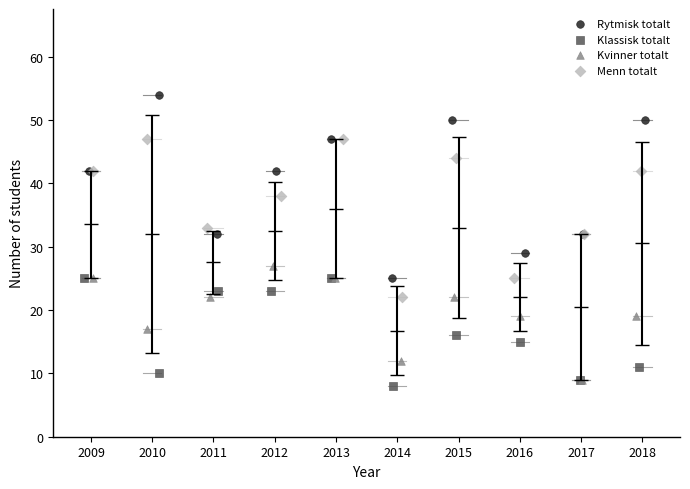

Which series reaches the maximum Y coordinate?

Rytmisk totalt